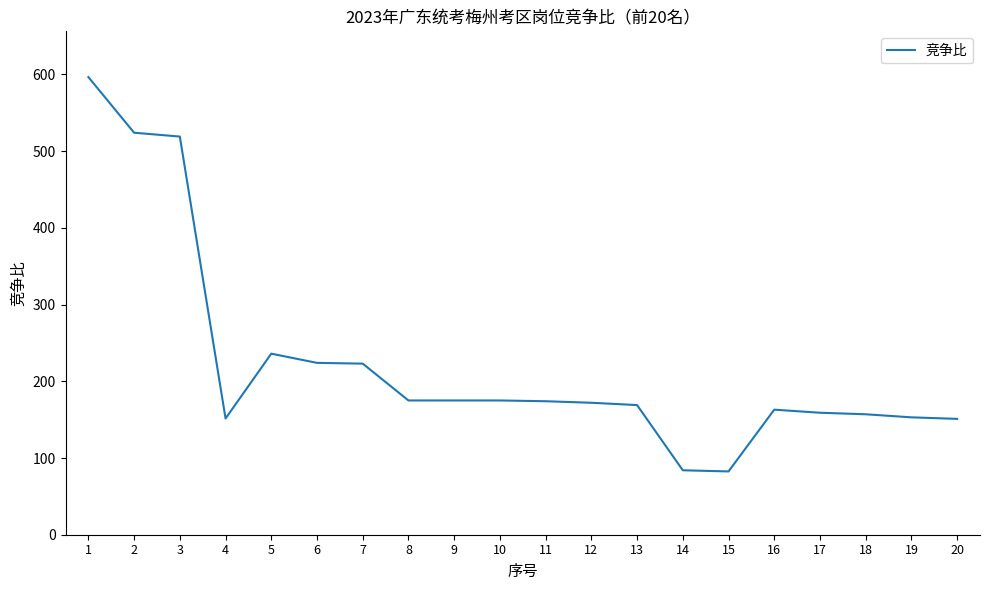

Which label corresponds to the largest value in the chart?

1